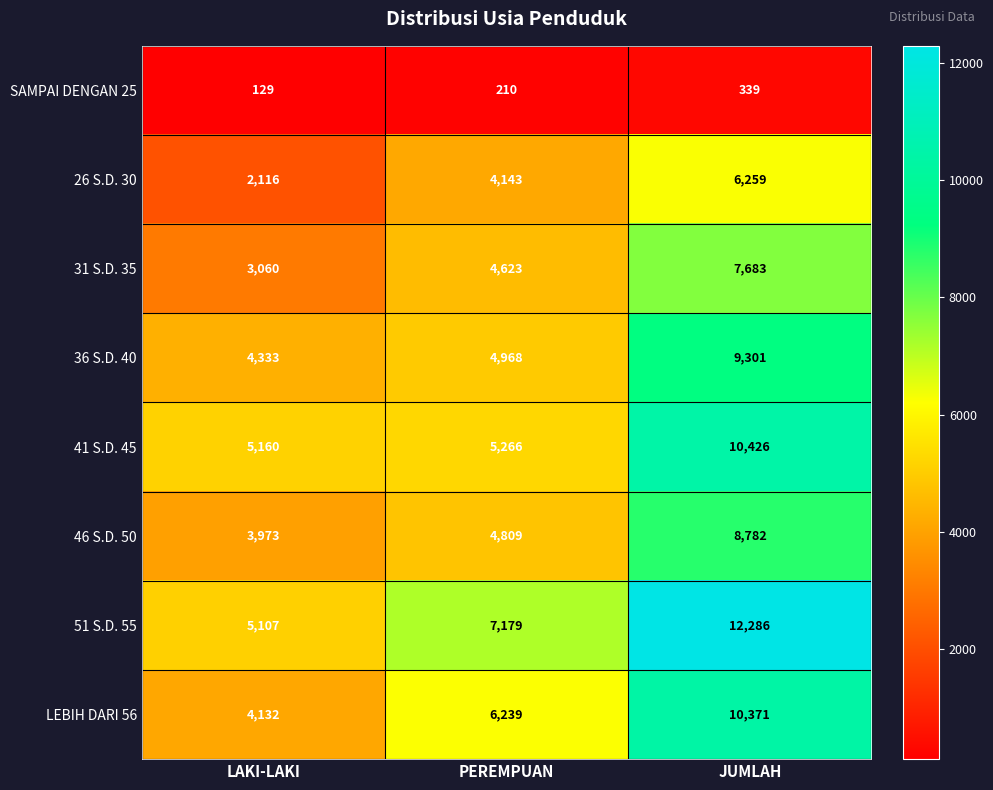

What is the spread (max minus min) of values at LAKI-LAKI?

5031